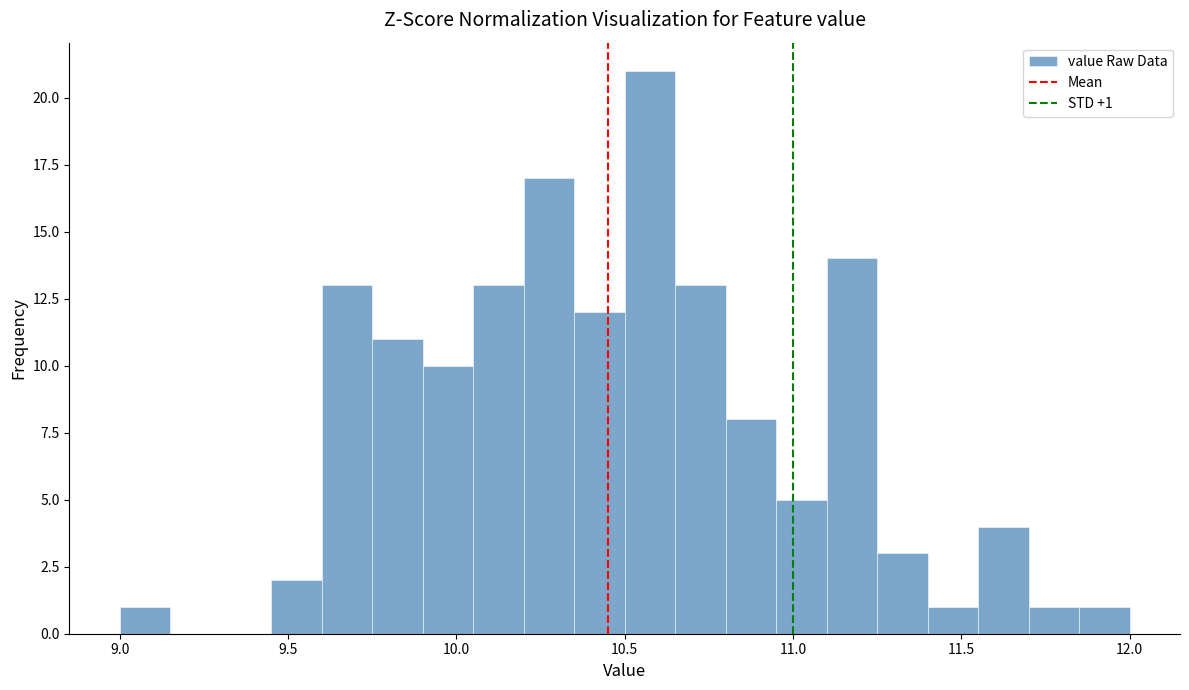

Around what value on the x-axis is the tallest bar? Give the approximate position of its centre, as read against the axis.

10.60